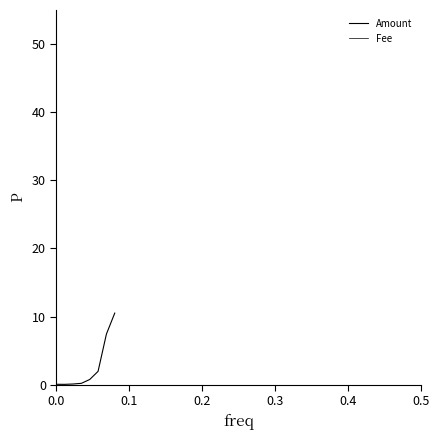

Does the chart have visible grid lines?

No